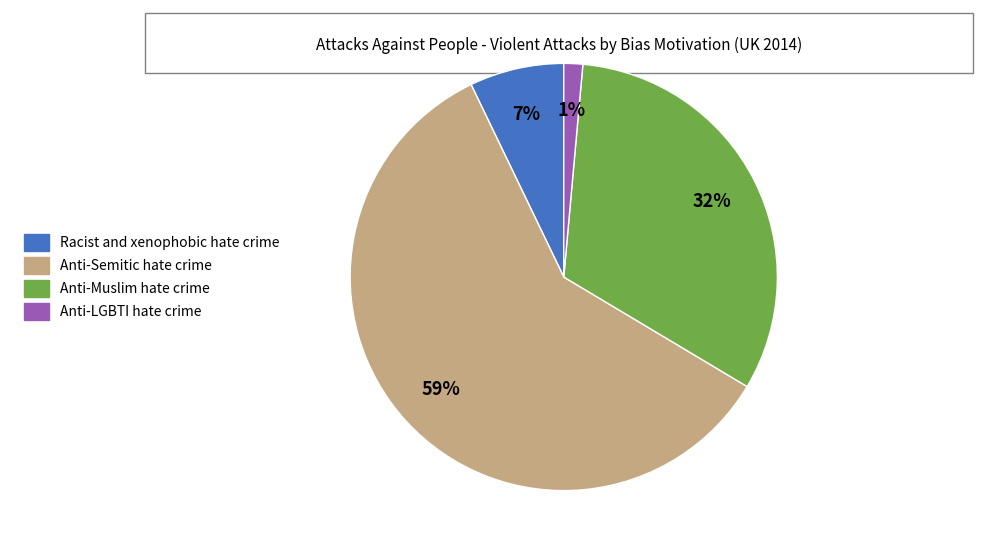

To the nearest percent, what is the average slice percentage?

25%